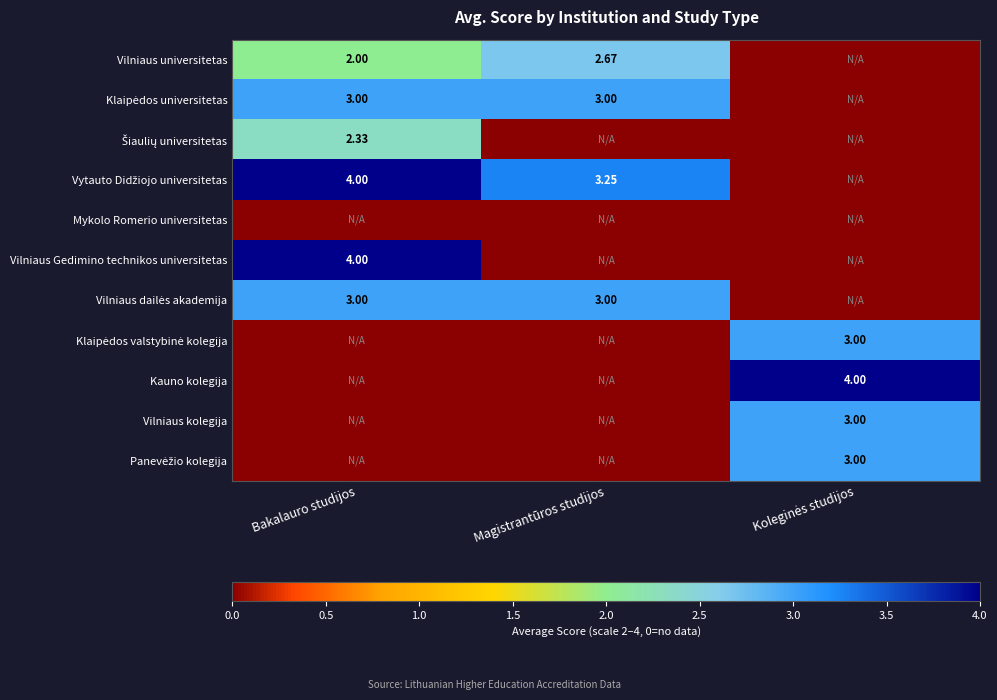

Between Bakalauro studijos and Magistrantūros studijos, which is larger?

Magistrantūros studijos